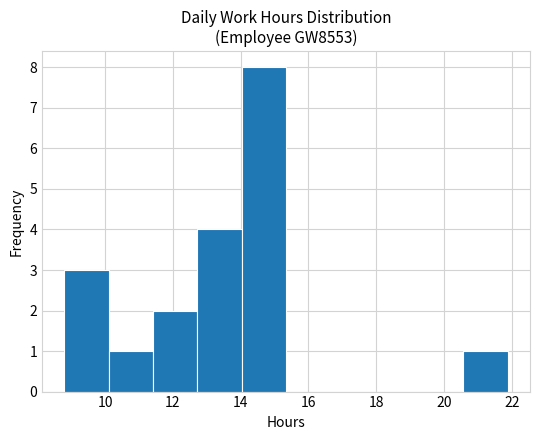

Over which range of the x-axis is the bar tallest?

14.0 to 15.4